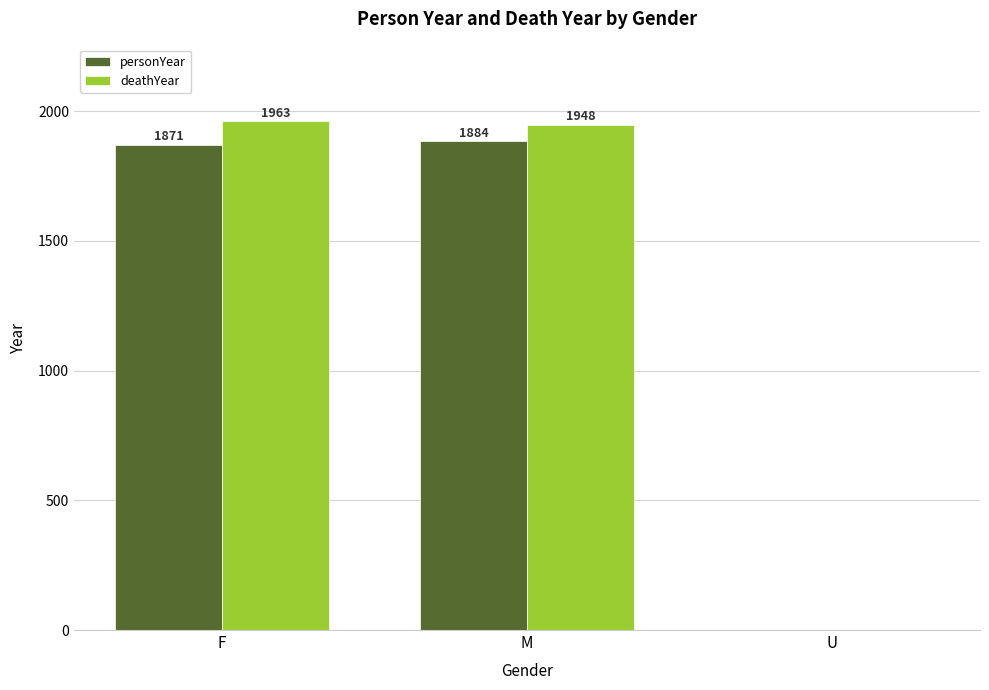

Reading right to left, transcribe all the data shown in this chart.

personYear: U=0	M=1884	F=1871
deathYear: U=0	M=1948	F=1963